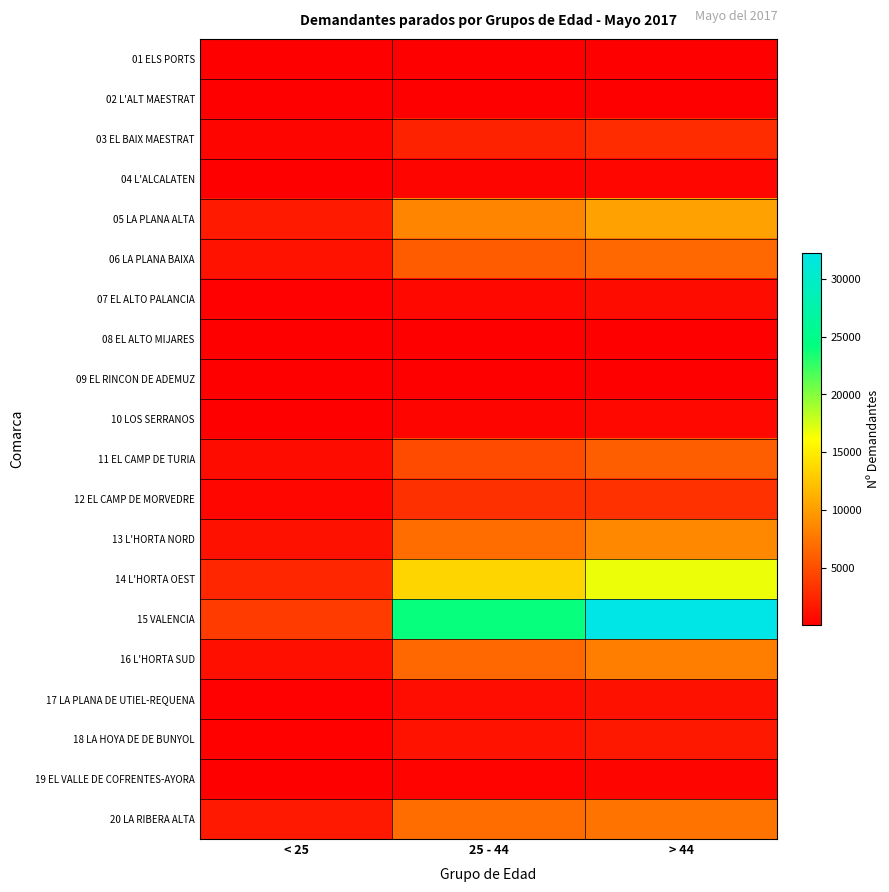

At which category is the sum across all series the highest?

> 44